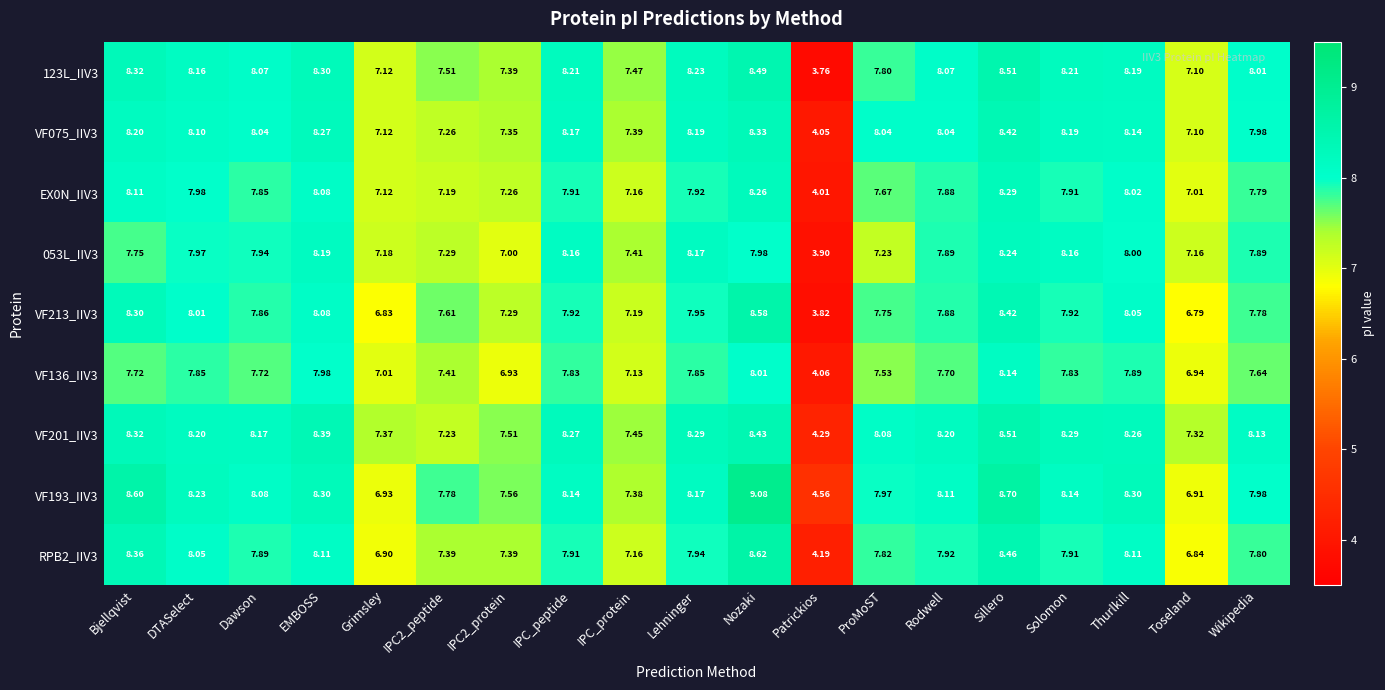

At which category is the sum across all series the highest?

Nozaki